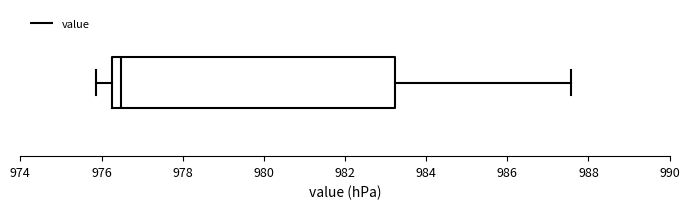

Where is the right edge of the box on the x-axis? The values are not printed on the chart, so give them approximately, as read against the axis.

983.2